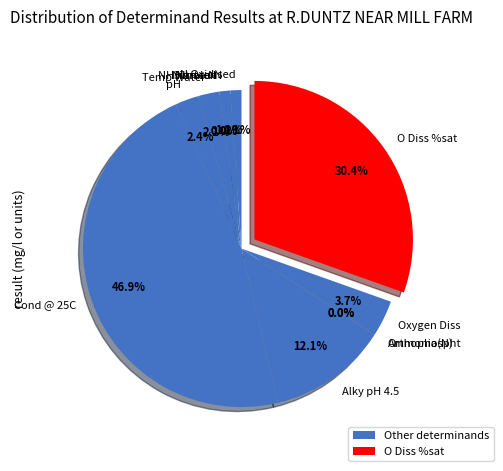

Between N Oxidised and Oxygen Diss, which is larger?

Oxygen Diss